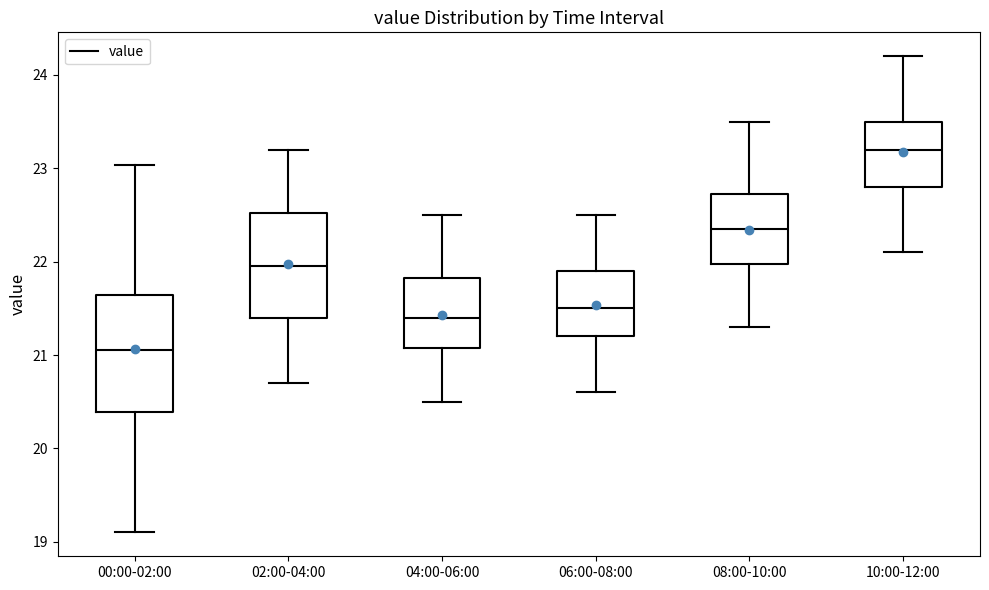

Comparing the boxes themselves (not the whiskers), which one is the tallest?

00:00-02:00